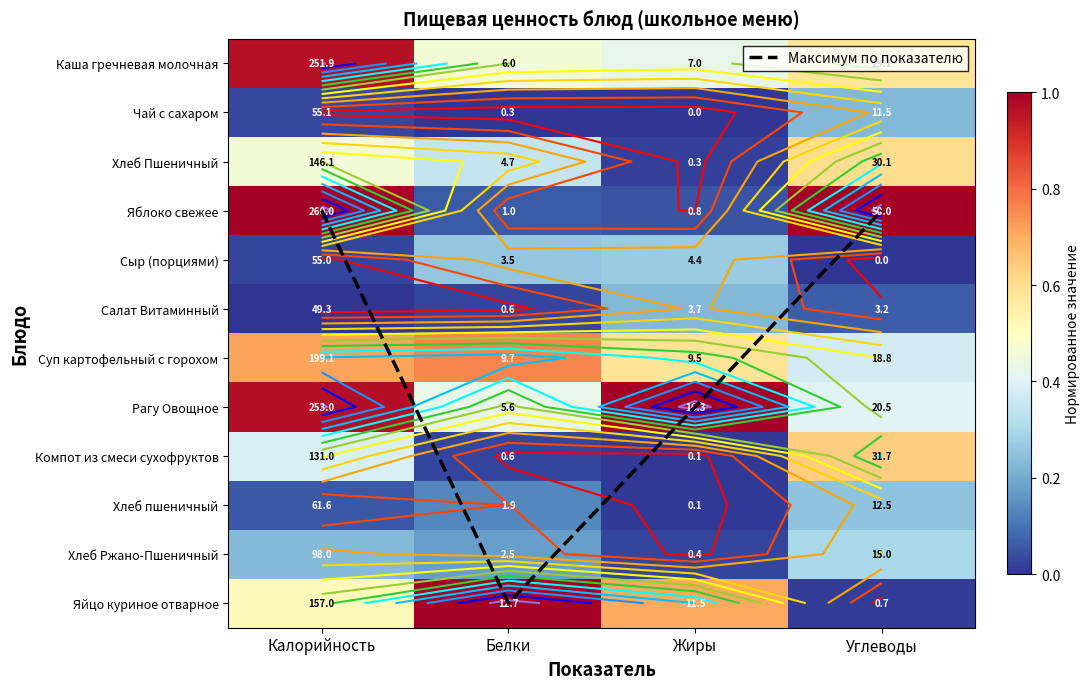

Is it true that Яйцо куриное отварное equals 0.0 at Углеводы?

False